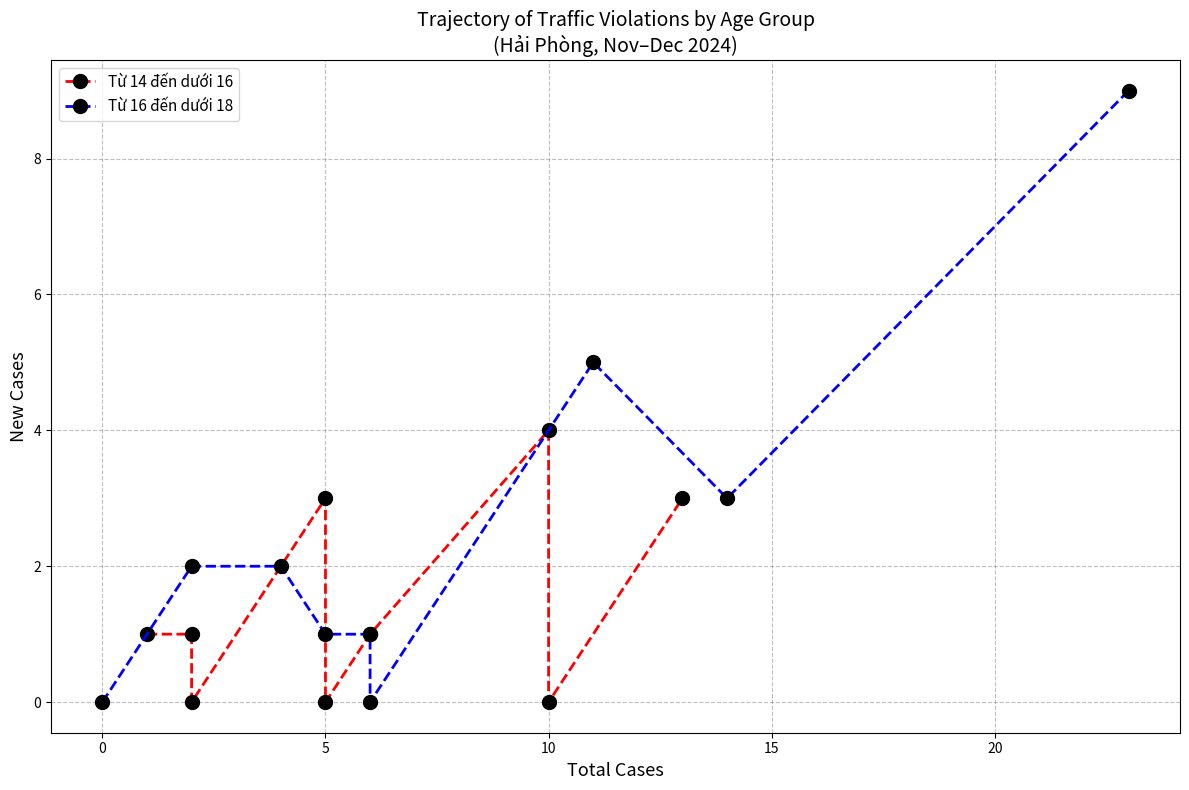

In Từ 16 đến dưới 18, how many points are lower than both neighbors (excluding endpoints)?

2